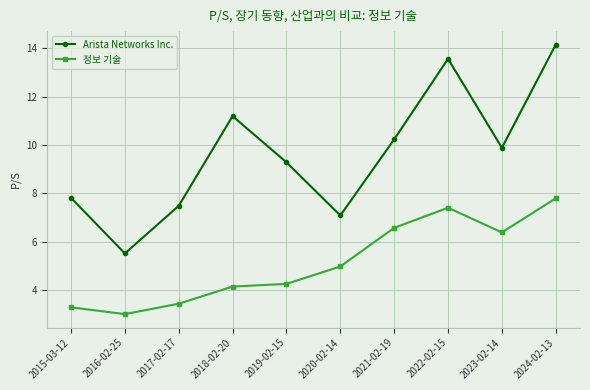

Reading left to right, extract all data points from this chart.

Arista Networks Inc.: 2015-03-12=7.8	2016-02-25=5.5	2017-02-17=7.5	2018-02-20=11.2	2019-02-15=9.3	2020-02-14=7.1	2021-02-19=10.2	2022-02-15=13.6	2023-02-14=9.9	2024-02-13=14.2
정보 기술: 2015-03-12=3.3	2016-02-25=3.0	2017-02-17=3.4	2018-02-20=4.2	2019-02-15=4.3	2020-02-14=5.0	2021-02-19=6.6	2022-02-15=7.4	2023-02-14=6.4	2024-02-13=7.8